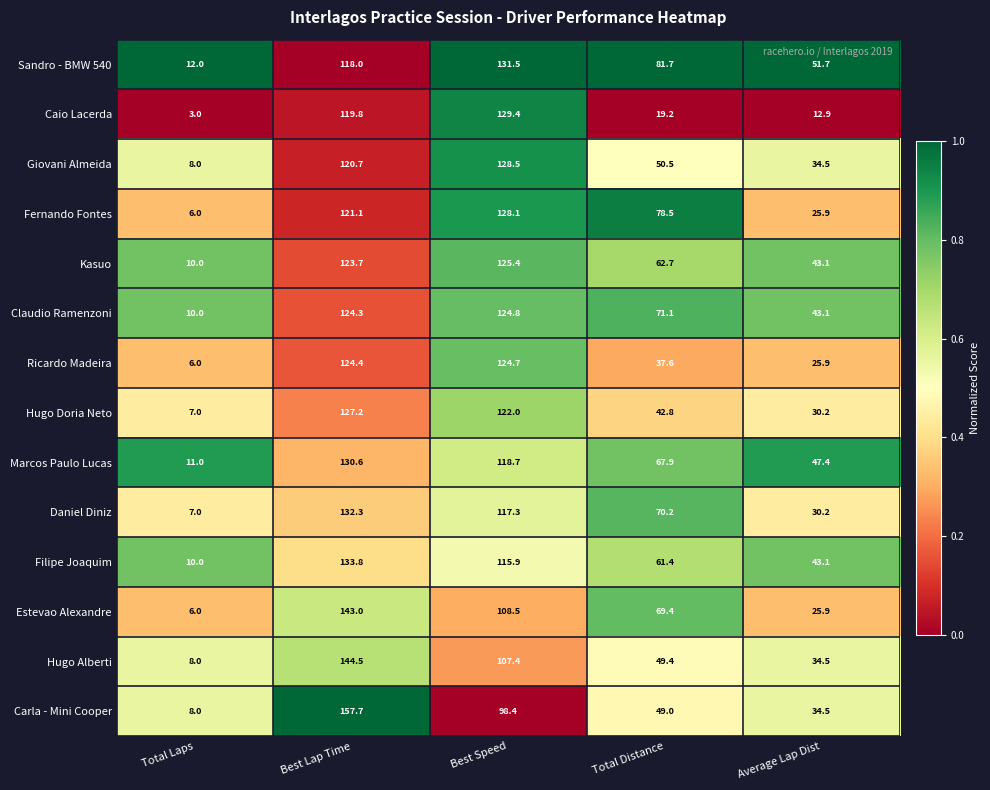

True or false: Filipe Joaquim has a value of 133.8 at Best Lap Time.

True